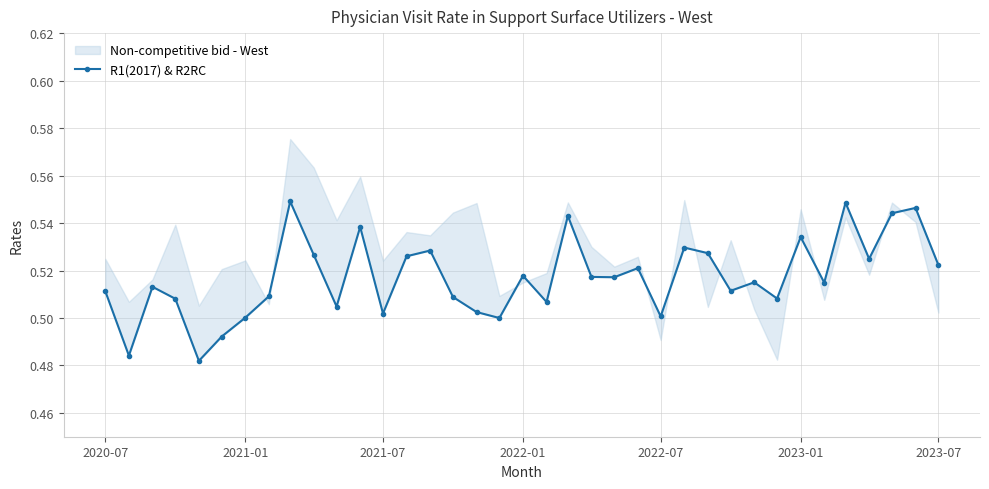

Reading right to left, list all the values displayed in this chart.

0.5	0.5	0.5	0.5	0.5	0.5	0.5	0.5	0.5	0.5	0.5	0.5	0.5	0.5	0.5	0.5	0.5	0.5	0.5	0.5	0.5	0.5	0.5	0.5	0.5	0.5	0.5	0.5	0.5	0.5	0.5	0.5	0.5	0.5	0.5	0.5	0.5